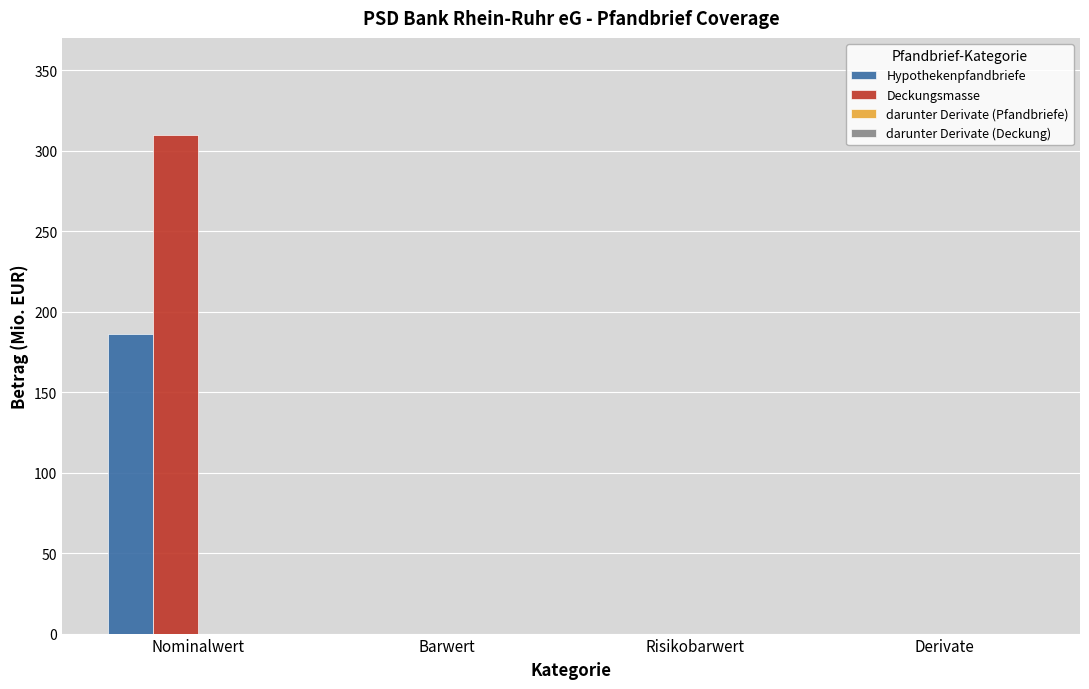

Reading left to right, extract all data points from this chart.

Hypothekenpfandbriefe: Nominalwert=186.0	Barwert=0.0	Risikobarwert=0.0	Derivate=0.0
Deckungsmasse: Nominalwert=309.6	Barwert=0.0	Risikobarwert=0.0	Derivate=0.0